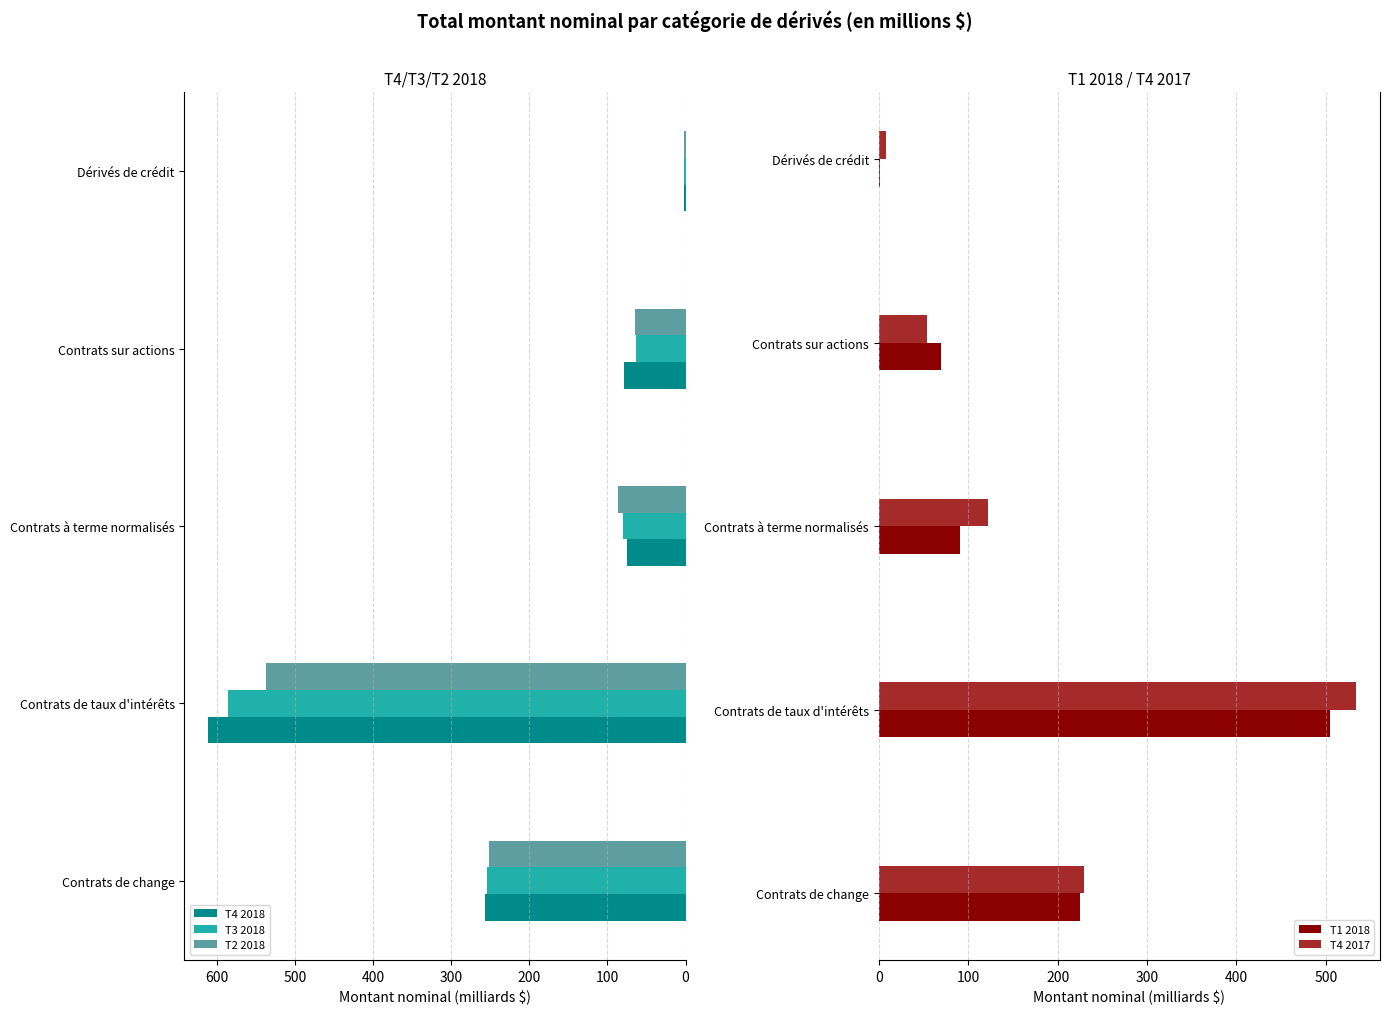

Count the number of categories in the chart.

5